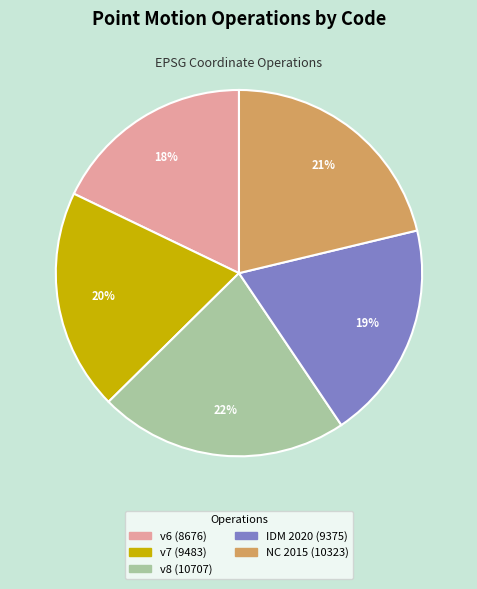

Which category has the smallest portion of the pie?

v6 (8676)